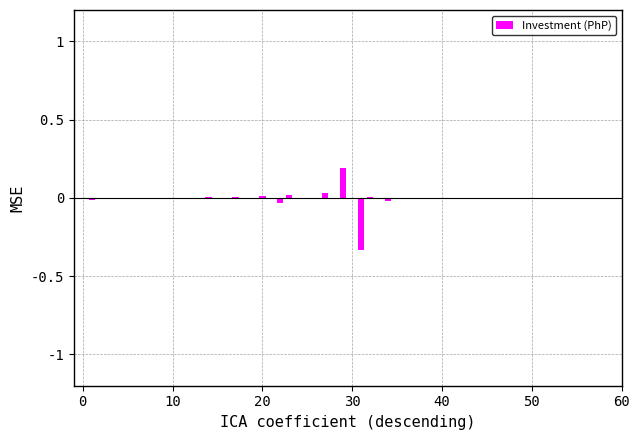

How many categories are shown in the chart?

38